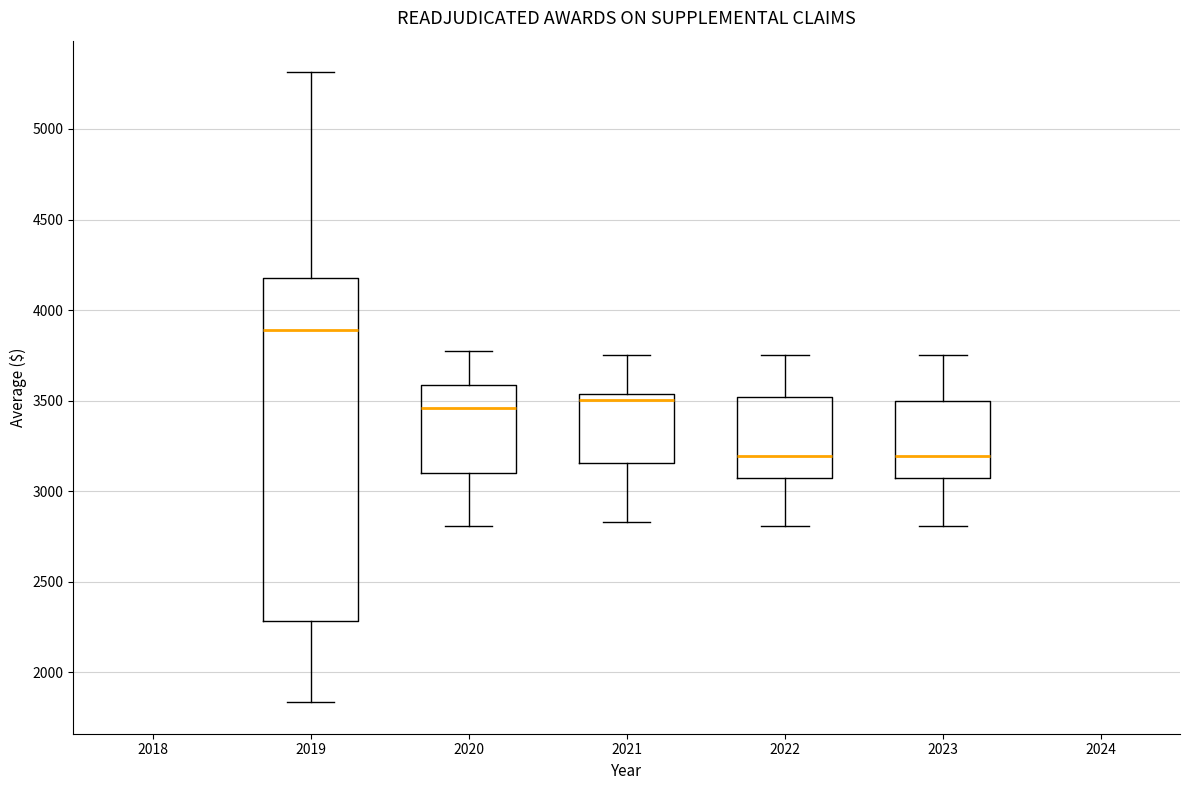

Reading left to right, transcribe this box plot: for each box, give where its median line is, the range the box spans, and where its two whiskers end, as read against the y-axis. The values are not printed on the chart, so give them approximately, as read against the axis.

2019: median 3900, box 2300 to 4200, whiskers 1850 to 5300
2020: median 3450, box 3100 to 3600, whiskers 2800 to 3750
2021: median 3500, box 3150 to 3550, whiskers 2850 to 3750
2022: median 3200, box 3050 to 3500, whiskers 2800 to 3750
2023: median 3200, box 3050 to 3500, whiskers 2800 to 3750